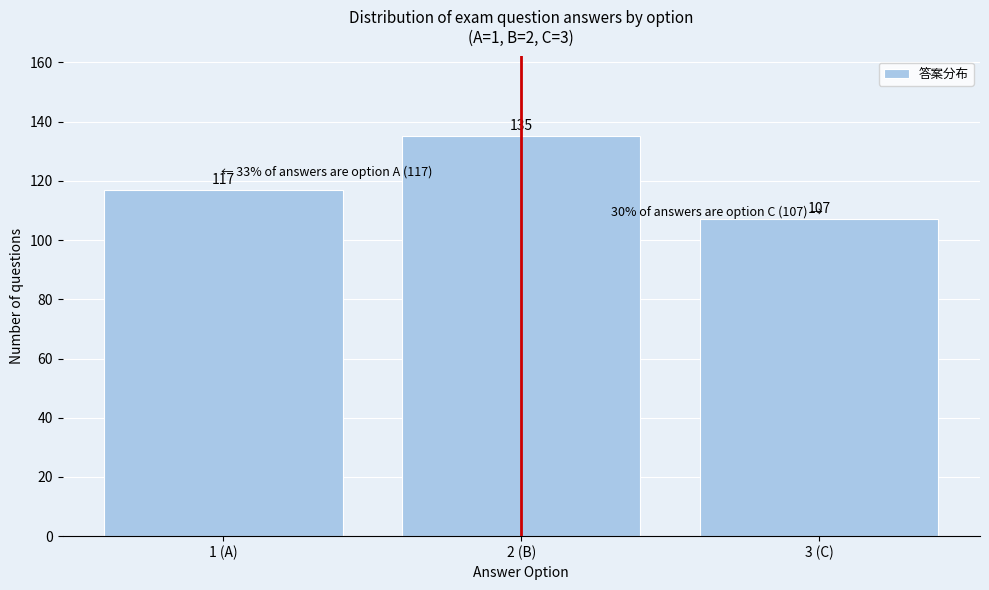

Reading left to right, transcribe all the data shown in this chart.

117	135	107